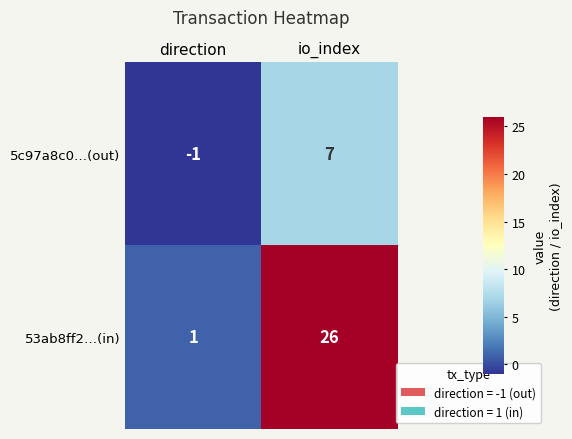

Count the number of data series in this chart.

2